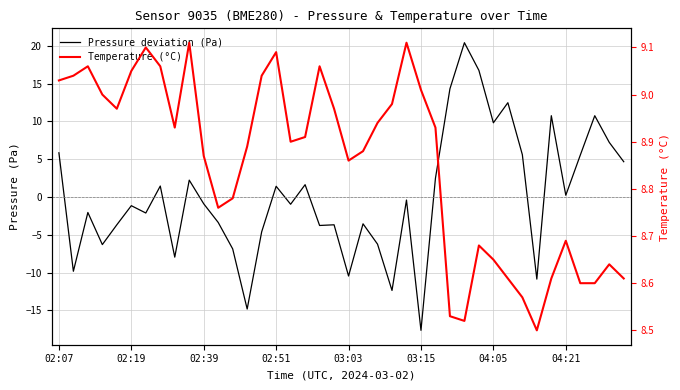

What position from the right is 37?

3